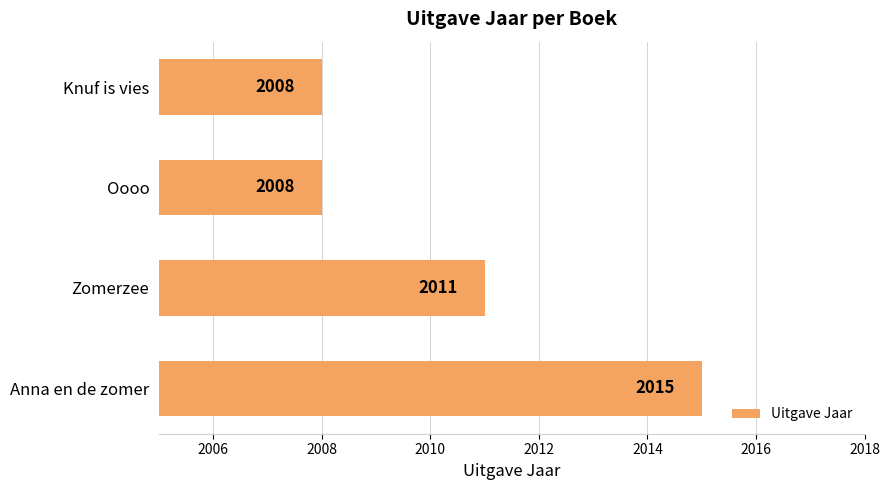

Count the values in the range 2008 to 2015.

4